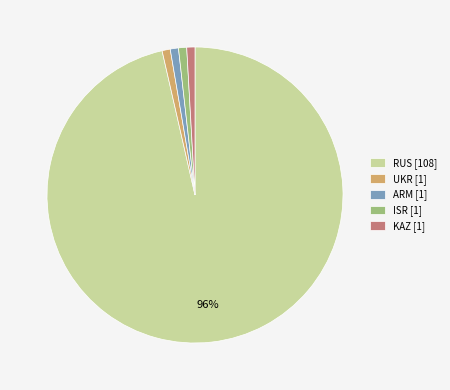

Between RUS and KAZ, which is larger?

RUS